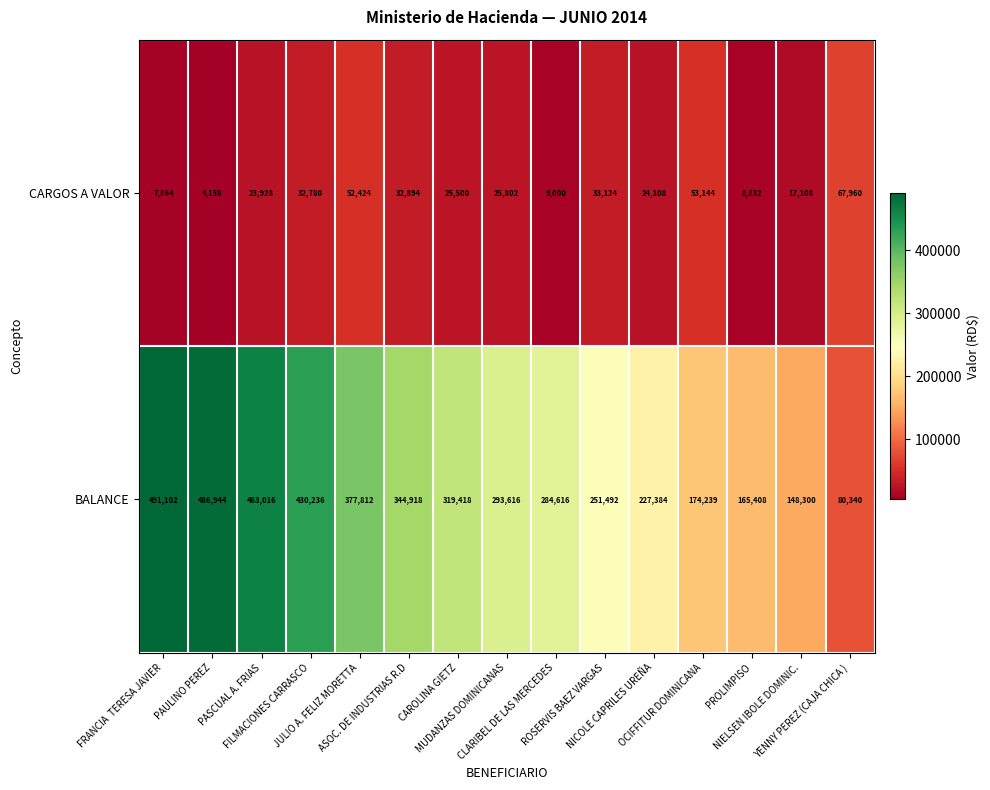

Which series has the widest spread of values?

BALANCE